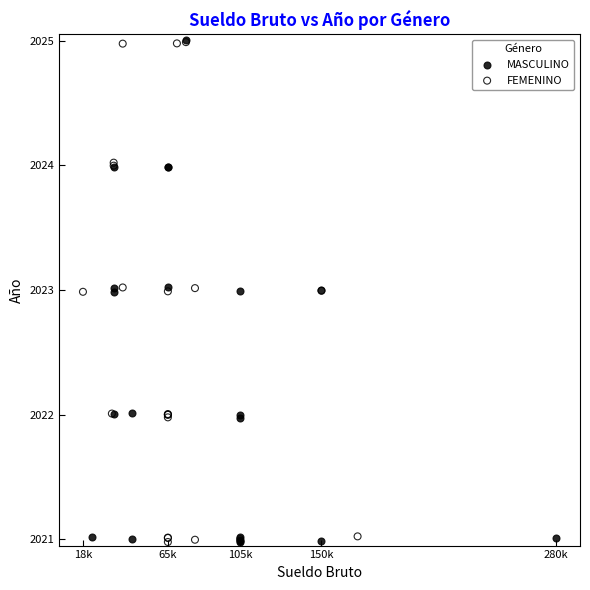

What are all the series names shown in the legend?

MASCULINO, FEMENINO